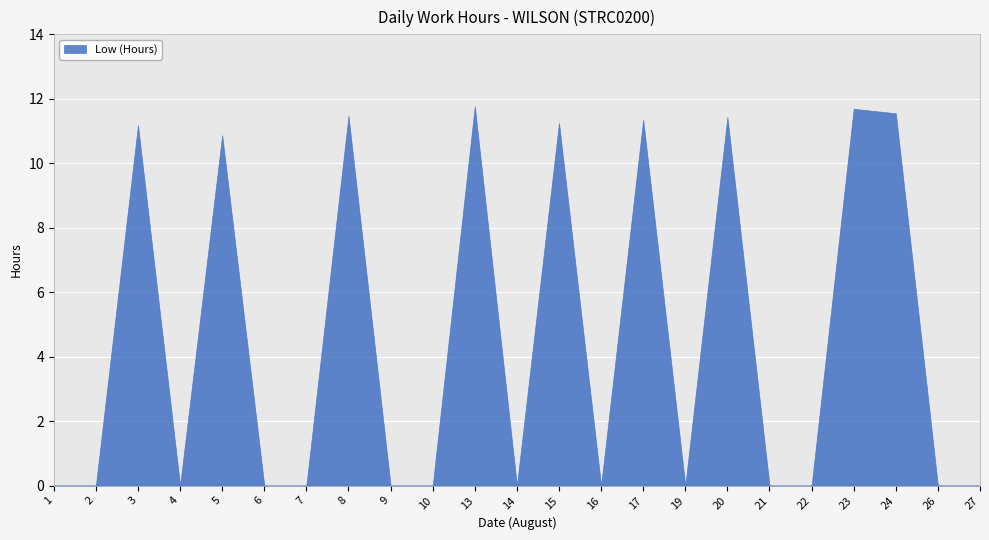

Does the chart display data point markers on the line(s)?

No